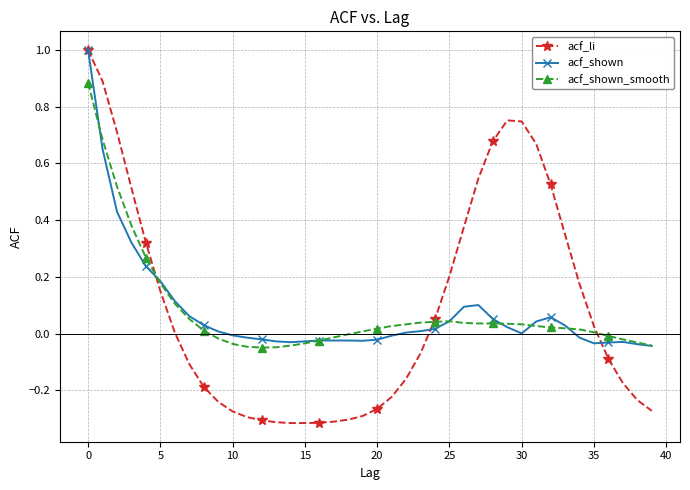

How many series are shown in this chart?

3